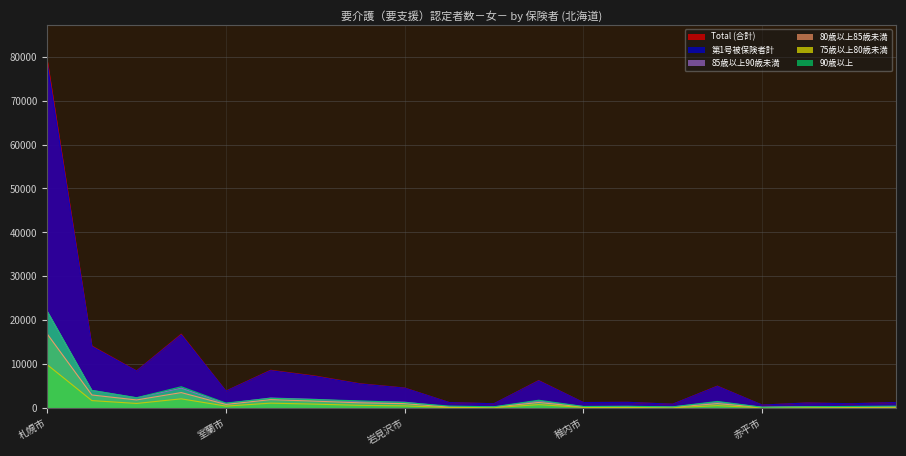

What is the smallest value displayed?

74